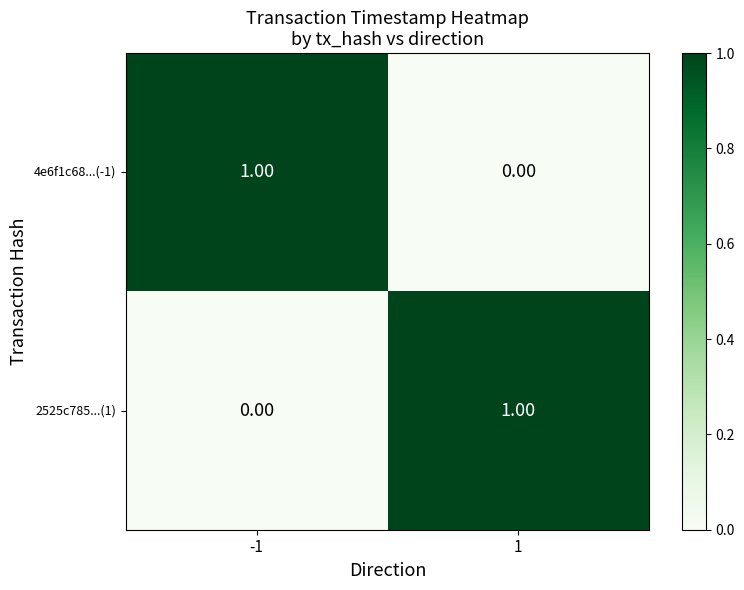

What is the greatest value displayed?

1